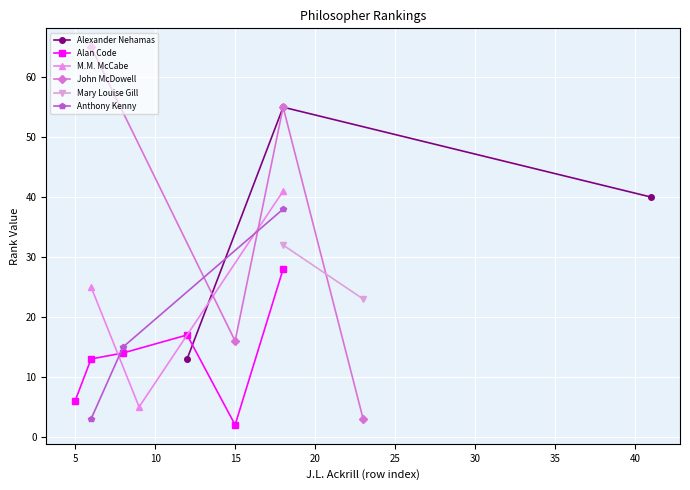

What is the value of the Alexander Nehamas point at the 3rd from the left?

40